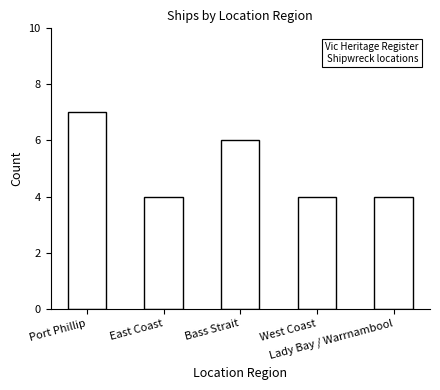

Is it true that the value at West Coast is 1?

False